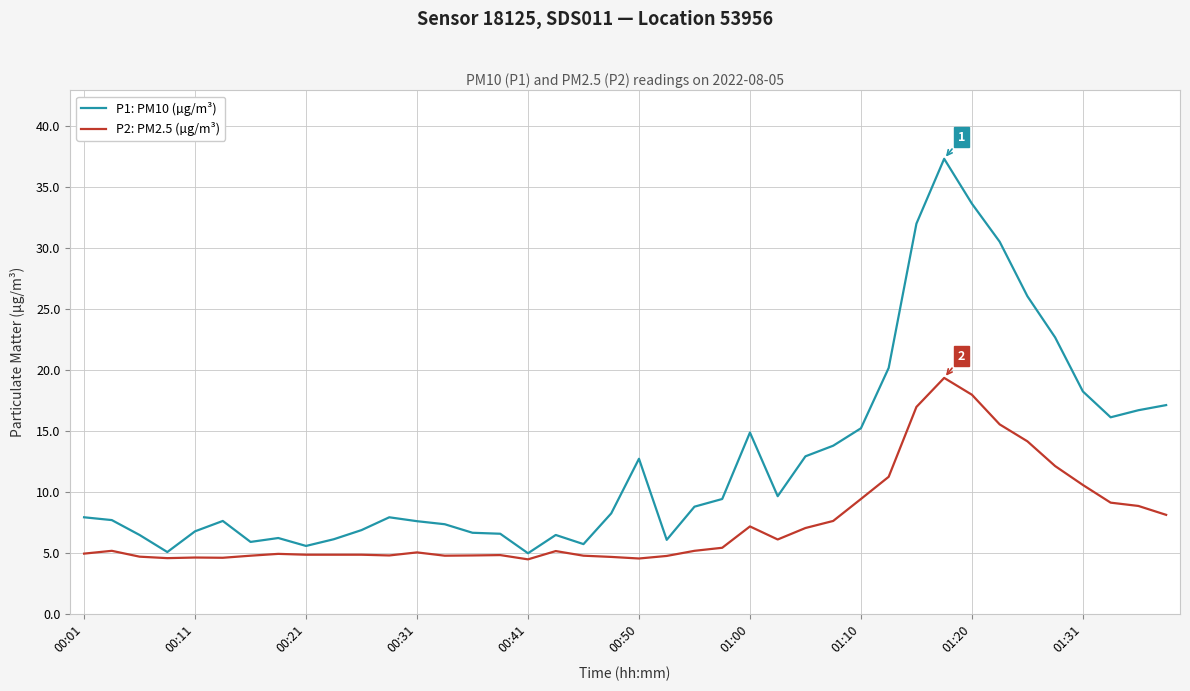

List the series in order of their peak value, lowest first.

P2: PM2.5 (µg/m³), P1: PM10 (µg/m³)